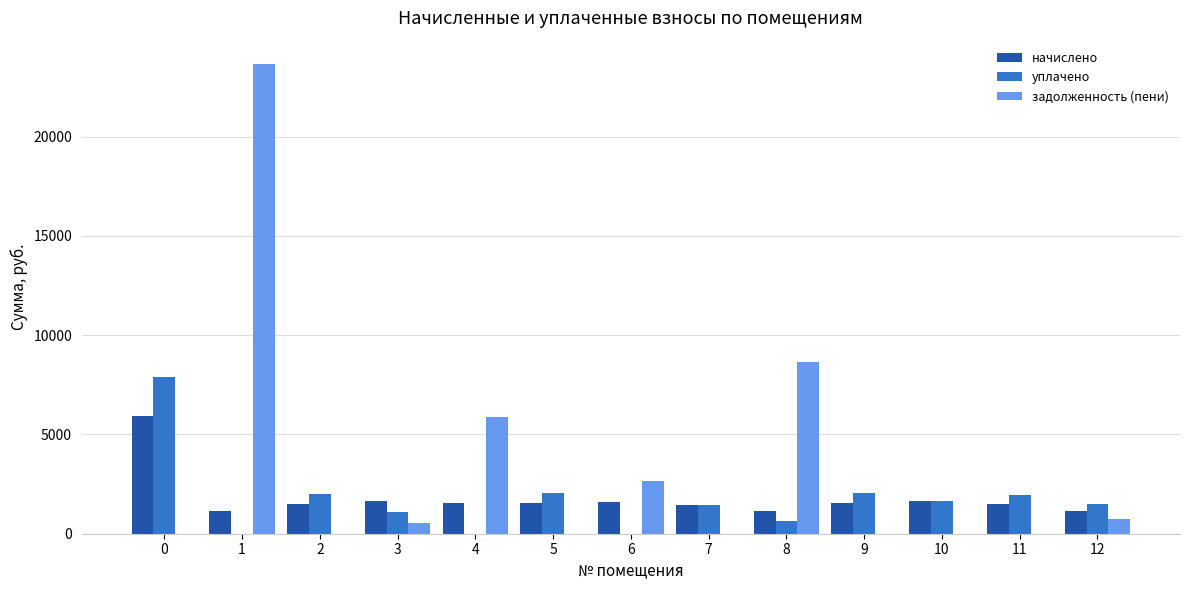

The начислено series shows 1437.1 at 7. True or false?

True